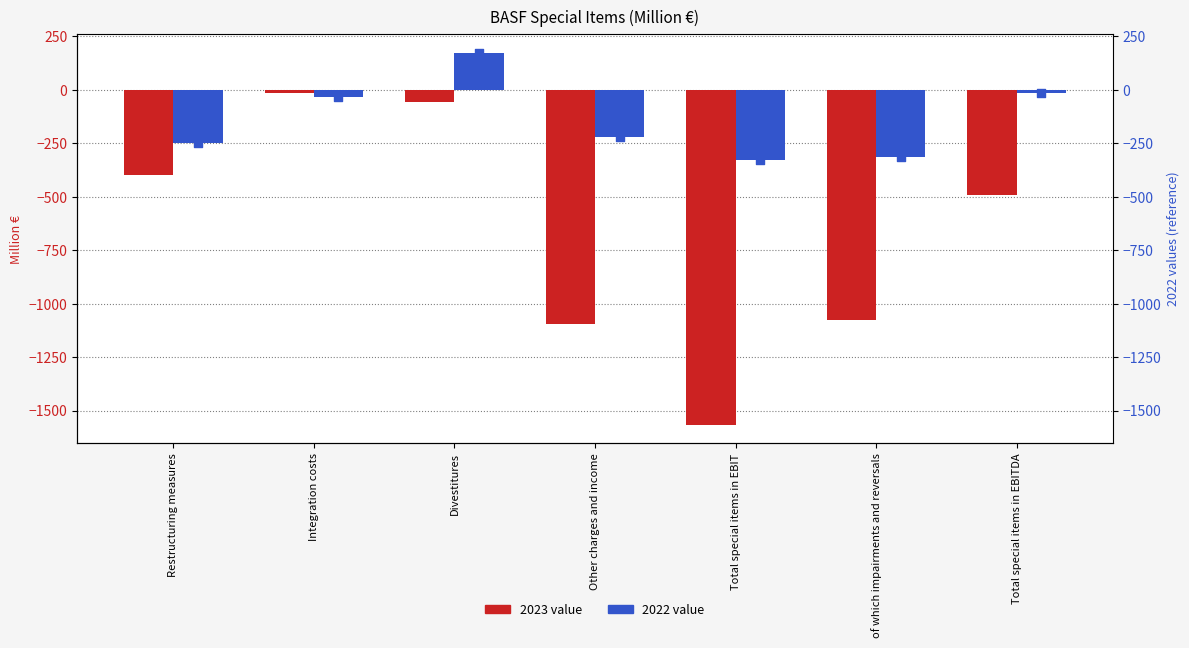

Between Divestitures and Total special items in EBIT, which is larger?

Divestitures